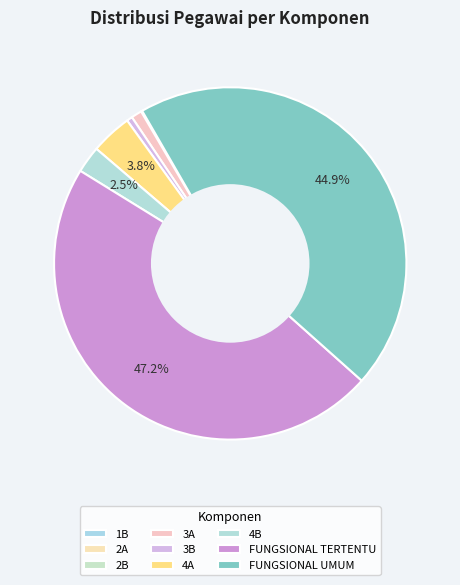

What is the change in value from 4A to FUNGSIONAL TERTENTU?

+26314